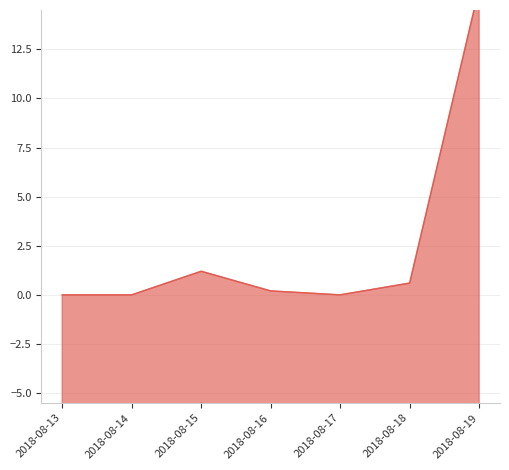

How many categories are shown in the chart?

7